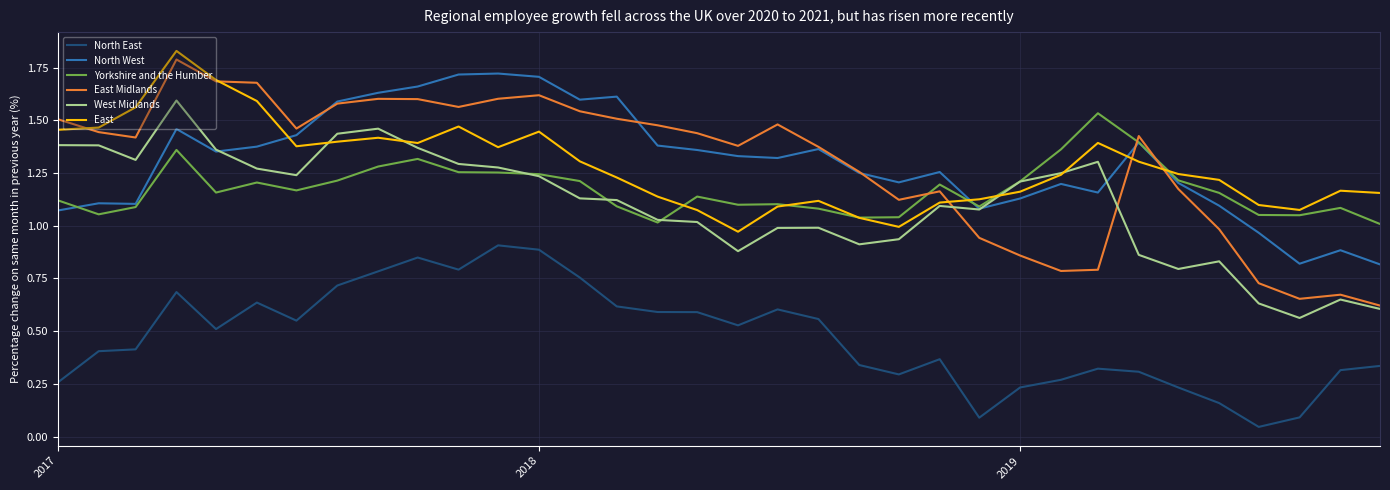

Which series has the widest spread of values?

East Midlands